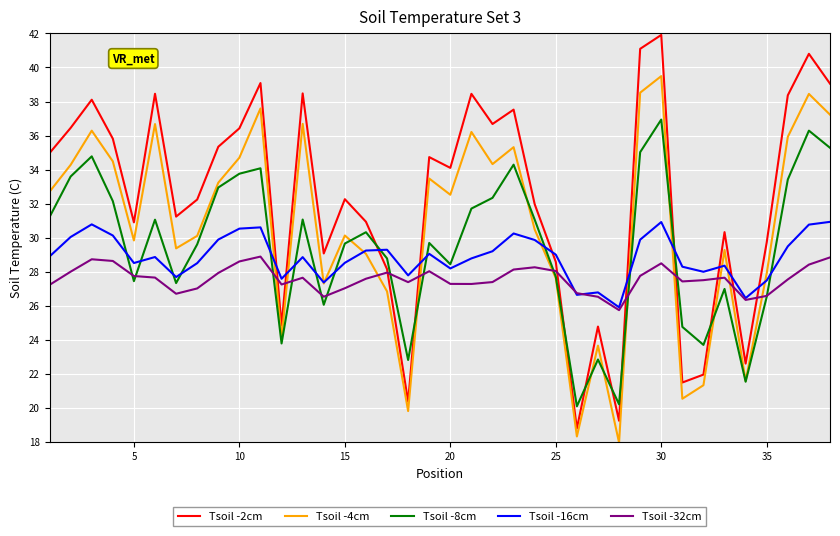

What is the maximum value for Tsoil -16cm?

30.9